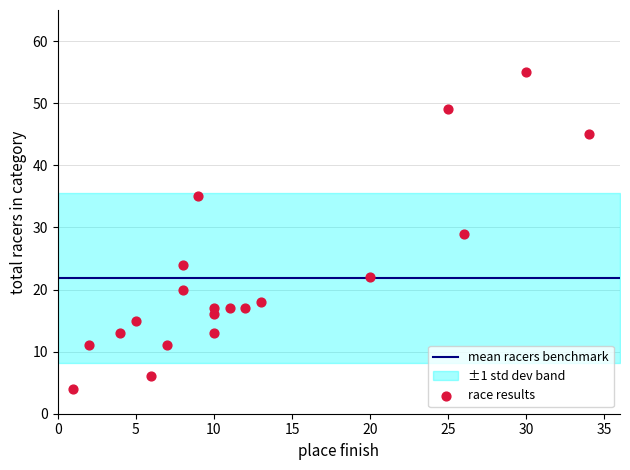

What is the range of X values (max minus min)?

33